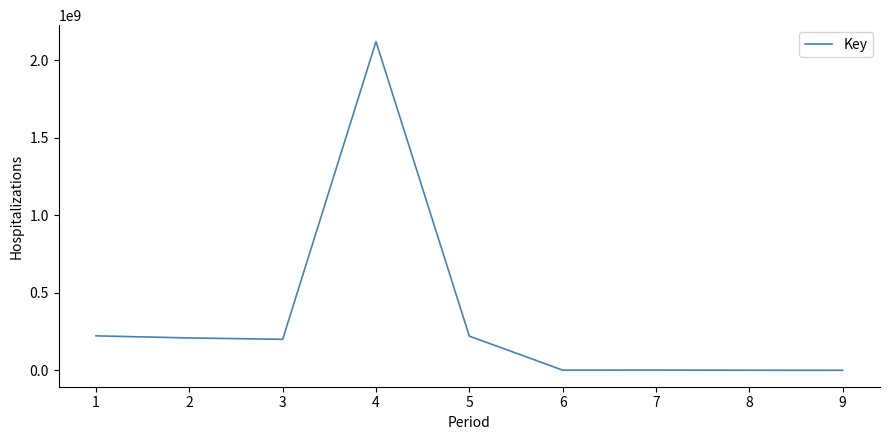

What is the maximum value shown in the chart?

2120109306